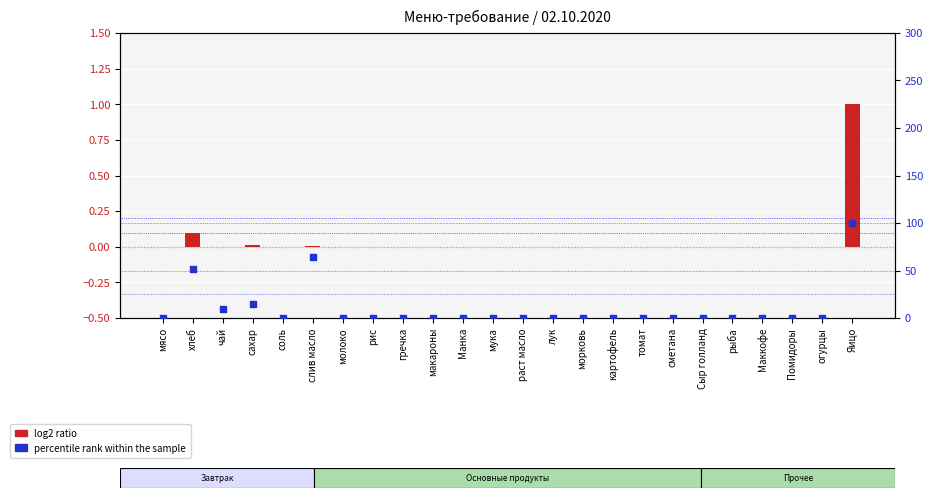

Which series contains the lowest Y value?

log2 ratio